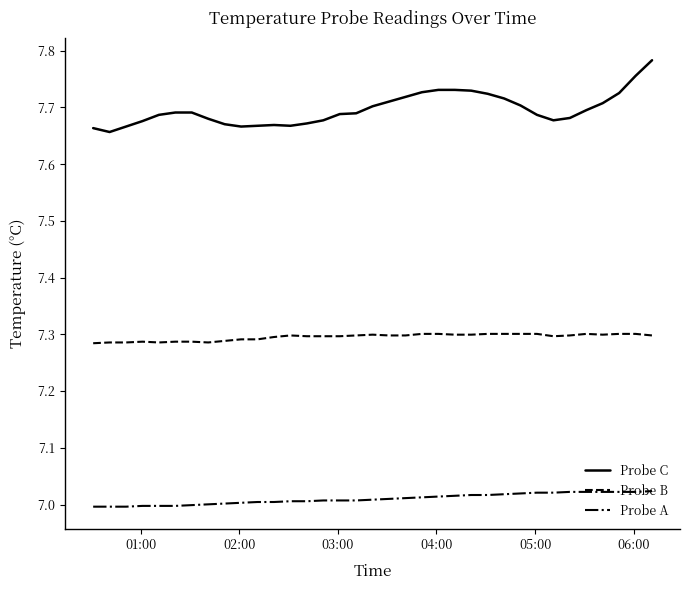

How many Probe B values are between 7 and 8?

35